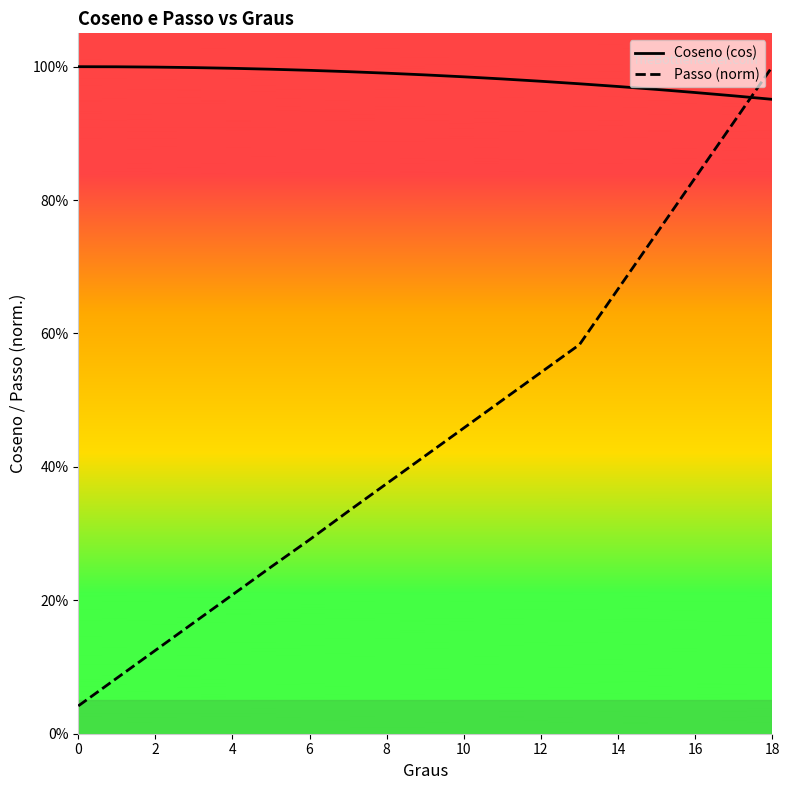

Which series changed the most between 10 and 11?

Passo